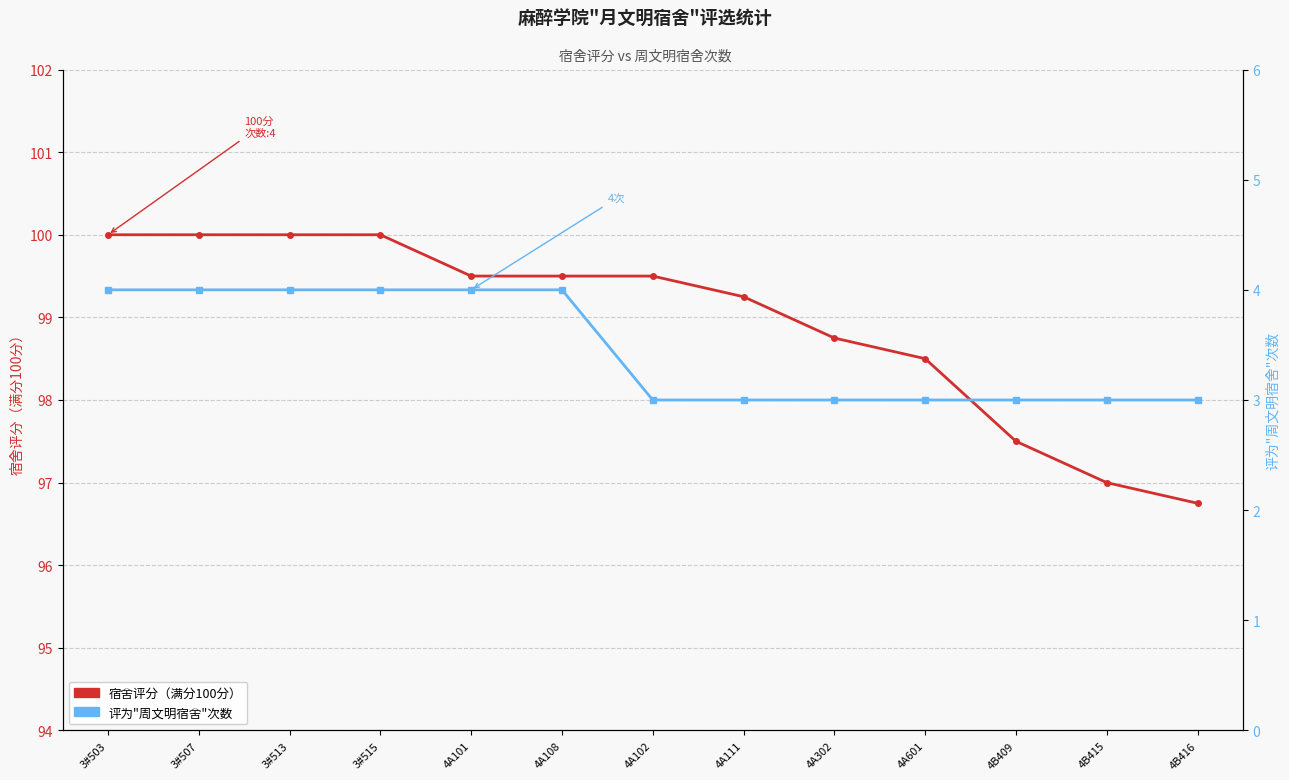

What are all the series names shown in the legend?

宿舍评分, 周文明宿舍次数